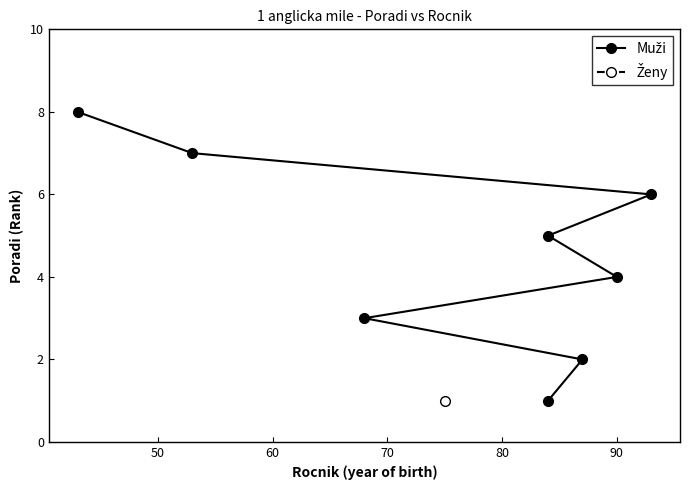

What is the difference between the values at 90 and 80?

1